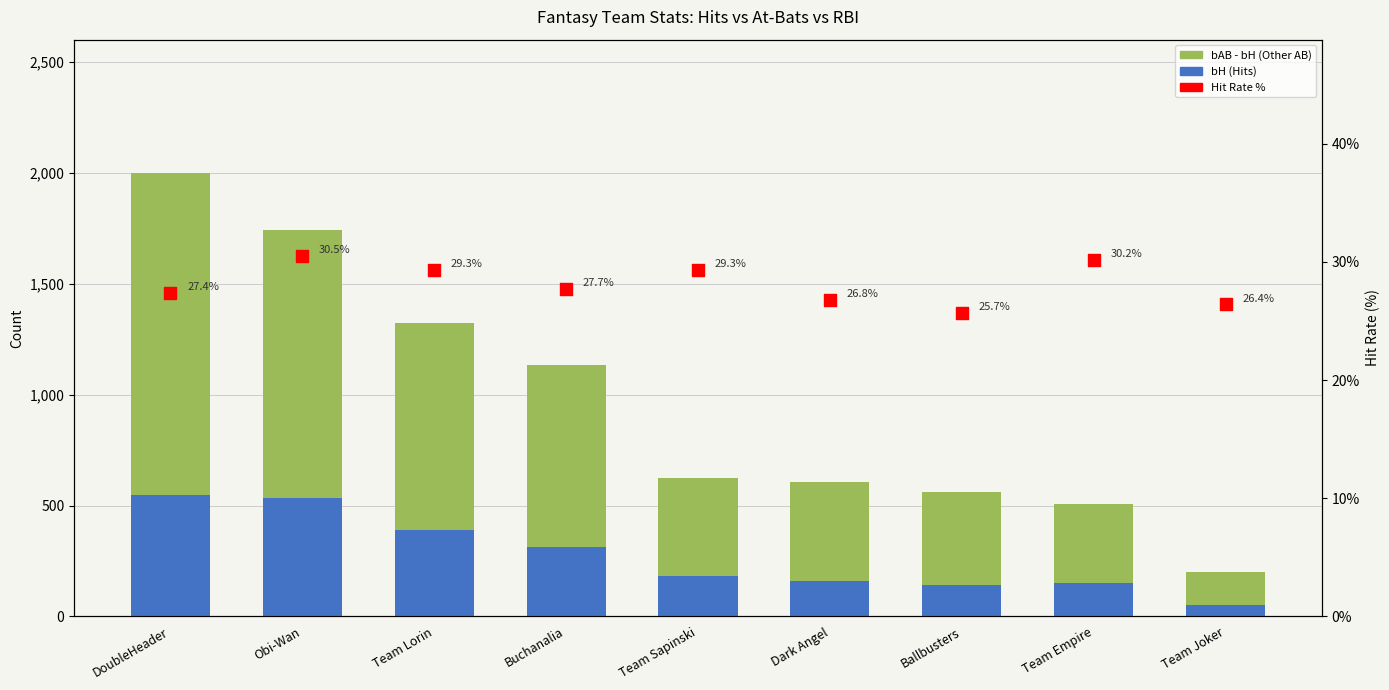

Which series reaches the maximum Y coordinate?

bAB - bH (Other AB)